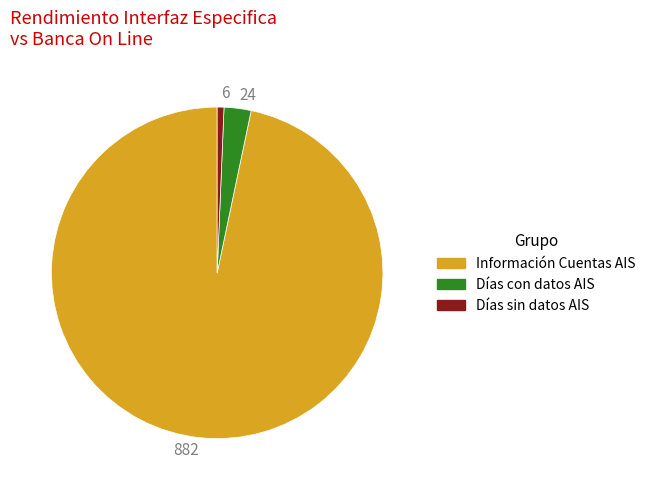

Which category has the biggest portion of the pie?

882